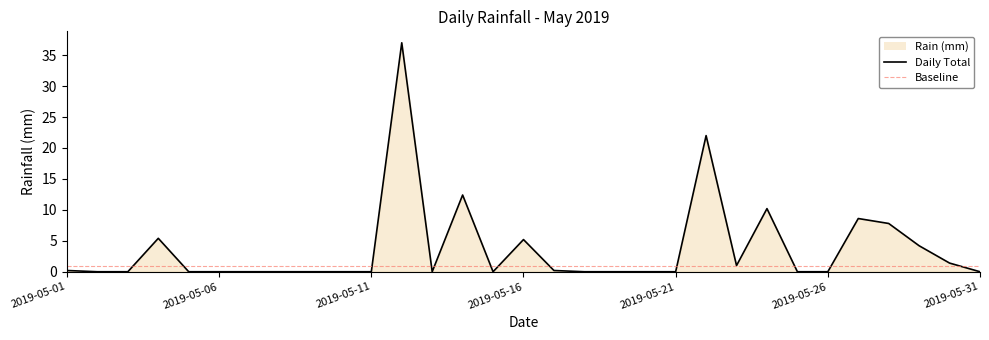

What is the maximum value shown in the chart?

37.0